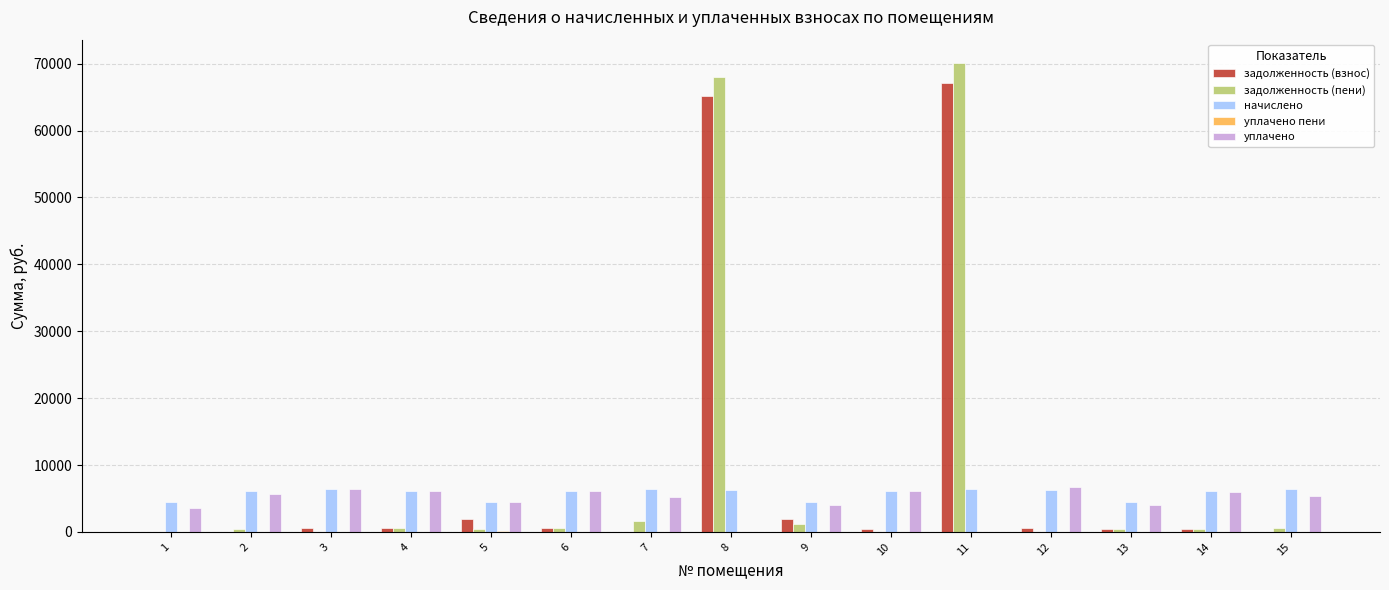

What is the maximum value shown in the chart?

70091.9